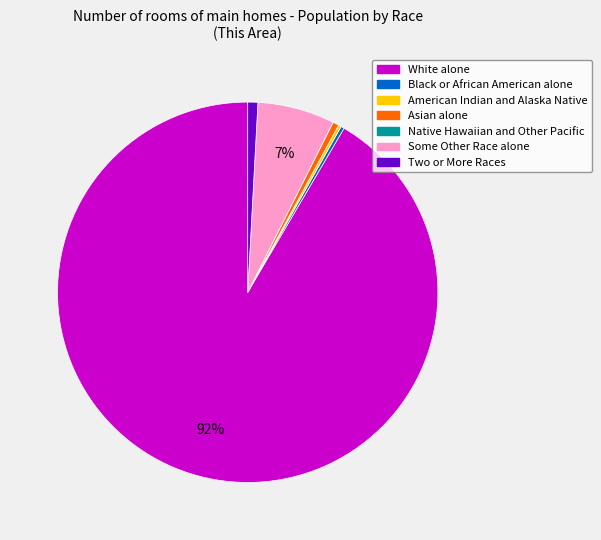

Which slice represents more than half of the pie?

White alone